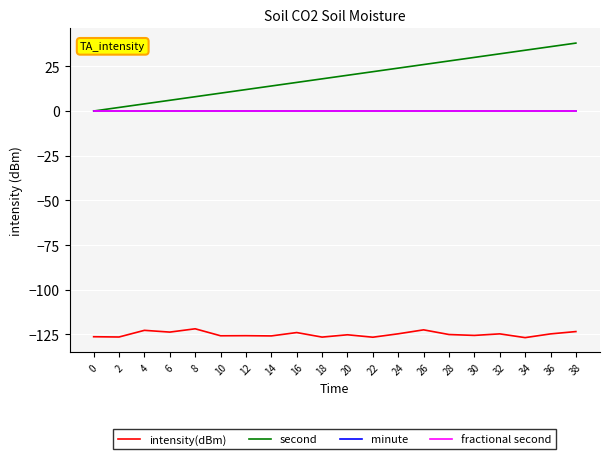

List the labels in order of minute value, largest first.

0, 2, 4, 6, 8, 10, 12, 14, 16, 18, 20, 22, 24, 26, 28, 30, 32, 34, 36, 38